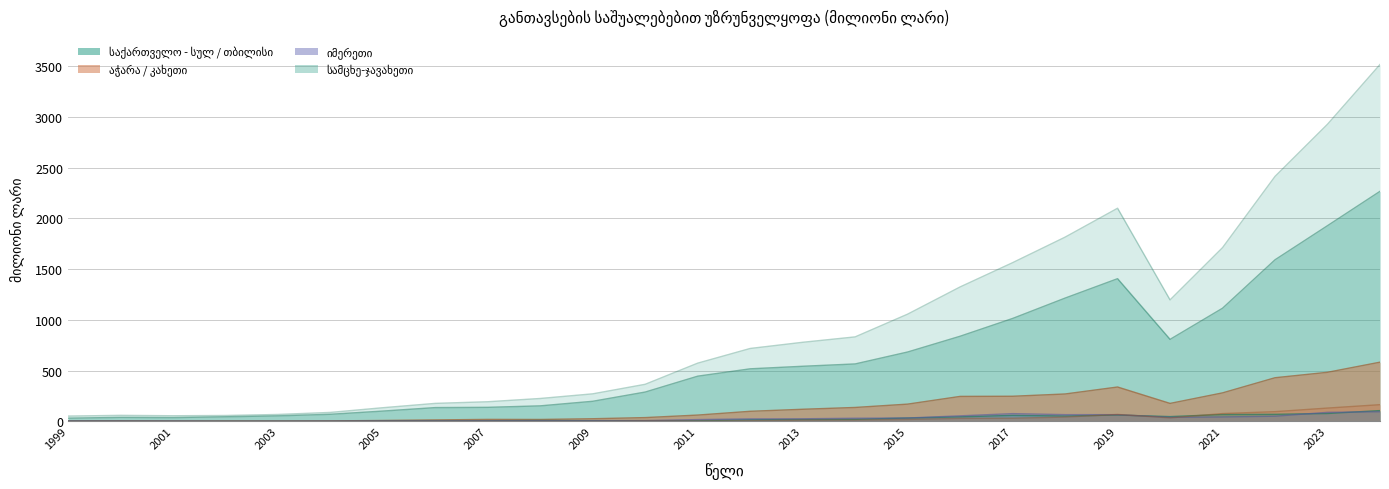

Which has a higher value, 2007 or 2006?

2007